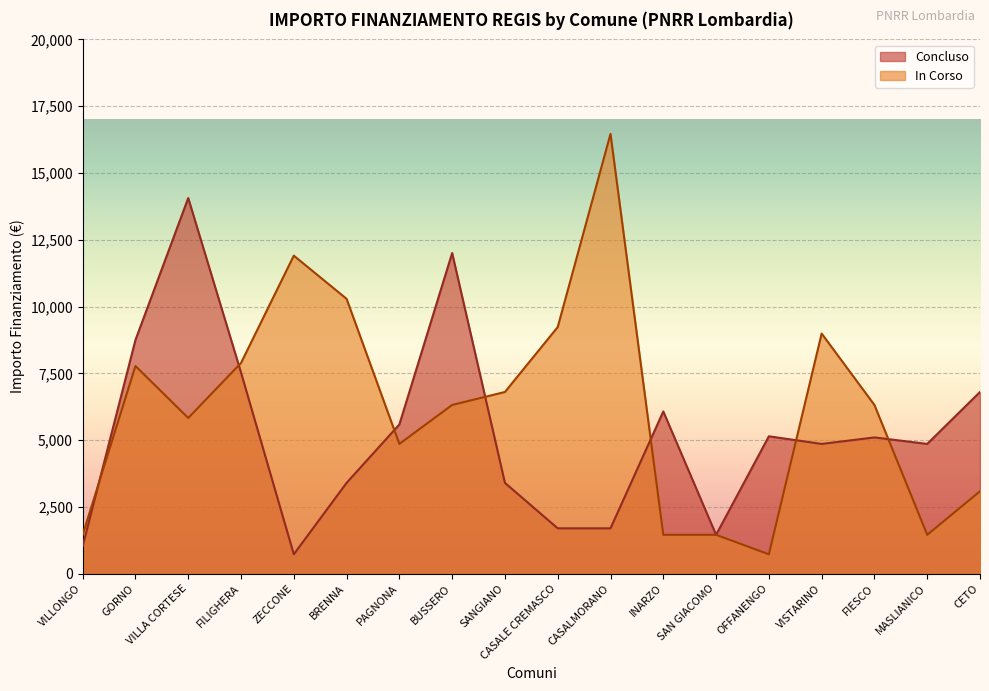

Which series has the widest spread of values?

In Corso